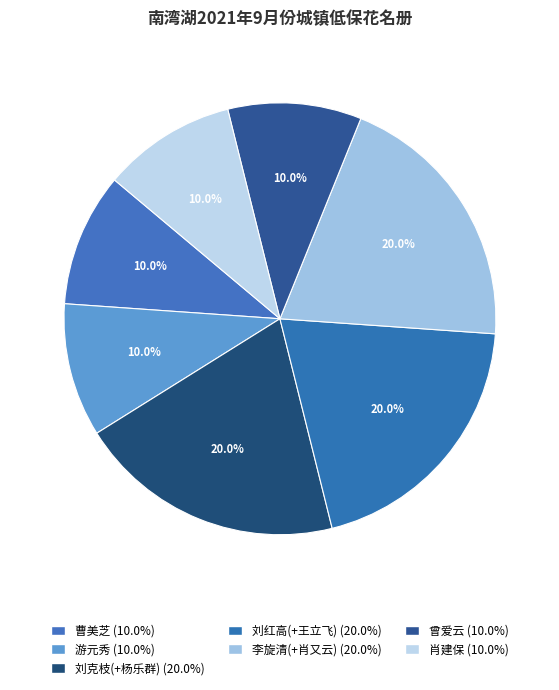

How many slices are in this pie chart?

7